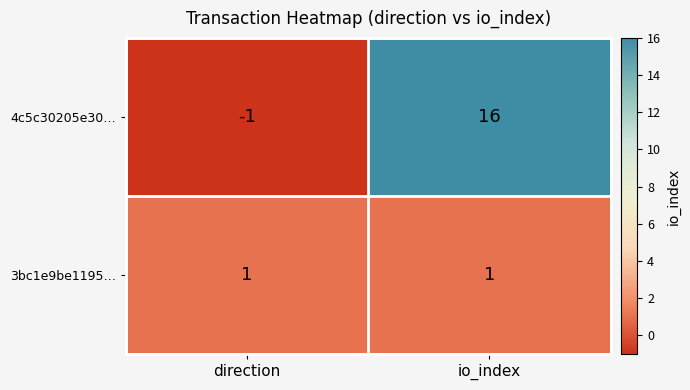

Read the 4c5c30205e30… value at io_index.

16